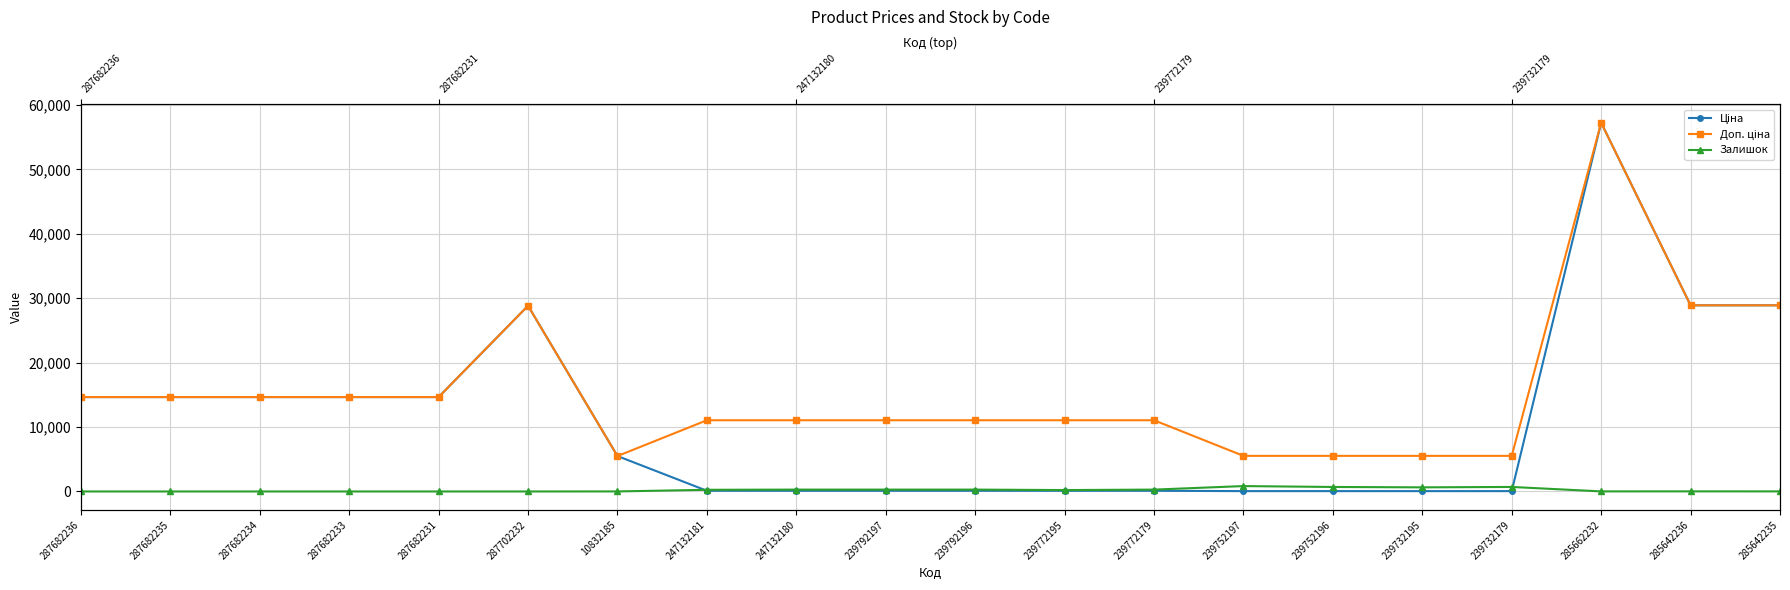

What is the difference between the Ціна values at 239792196 and 239752196?

55.3